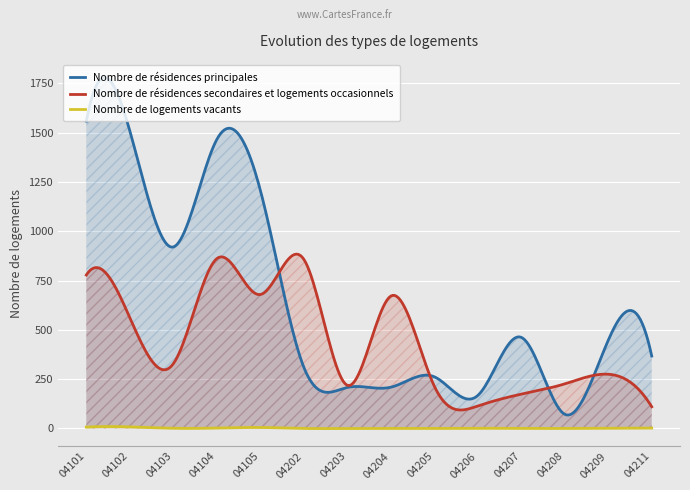

Where is Nombre de logements vacants nearest to the value 4?

04105